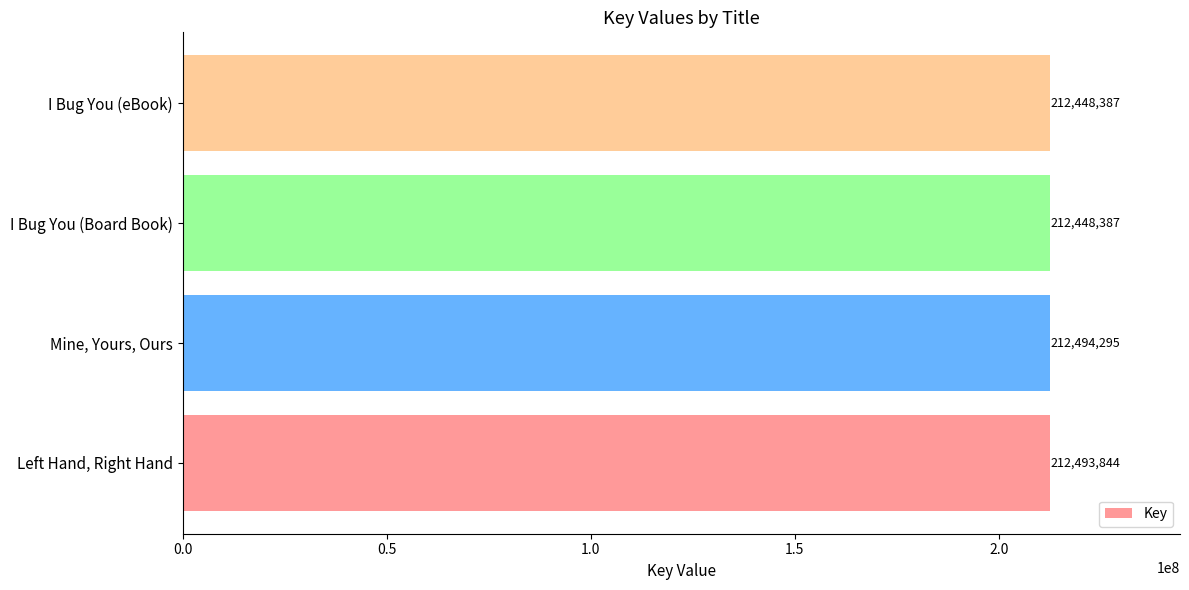

How many categories are shown in the chart?

4